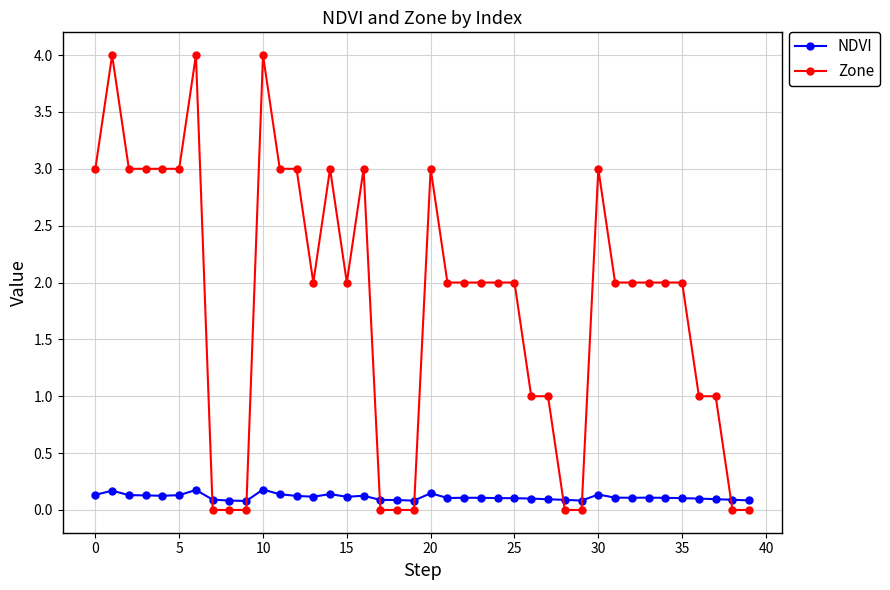

Rank the series by their maximum value, from lowest to highest.

NDVI, Zone